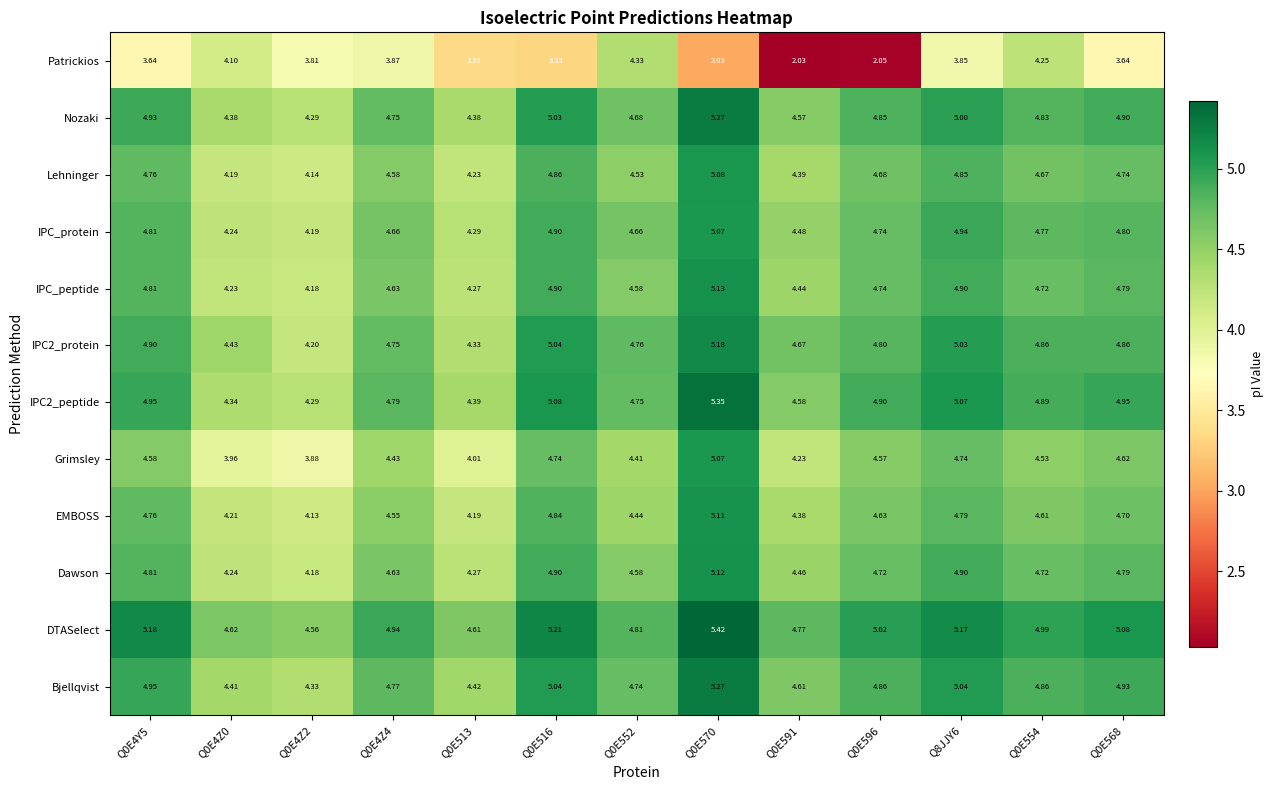

Which series has the largest range (max minus min)?

Patrickios